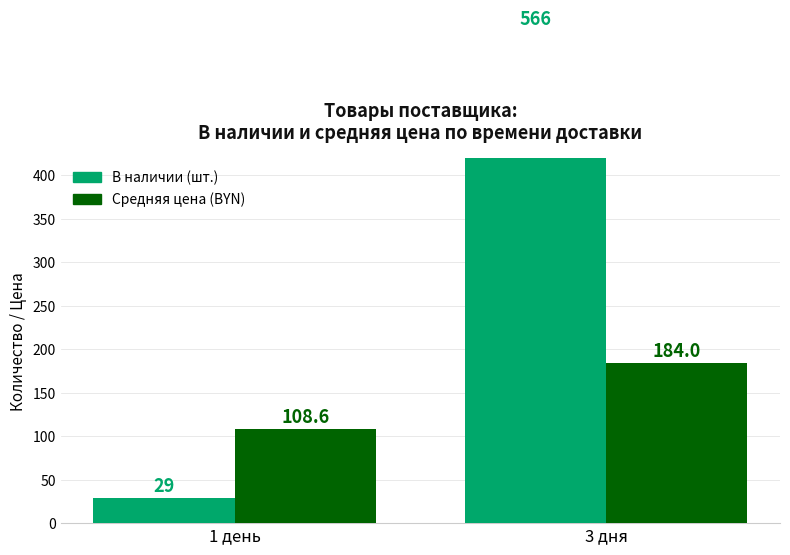

What is the difference between the maximum and minimum values in the В наличии (шт.) series?

537.0